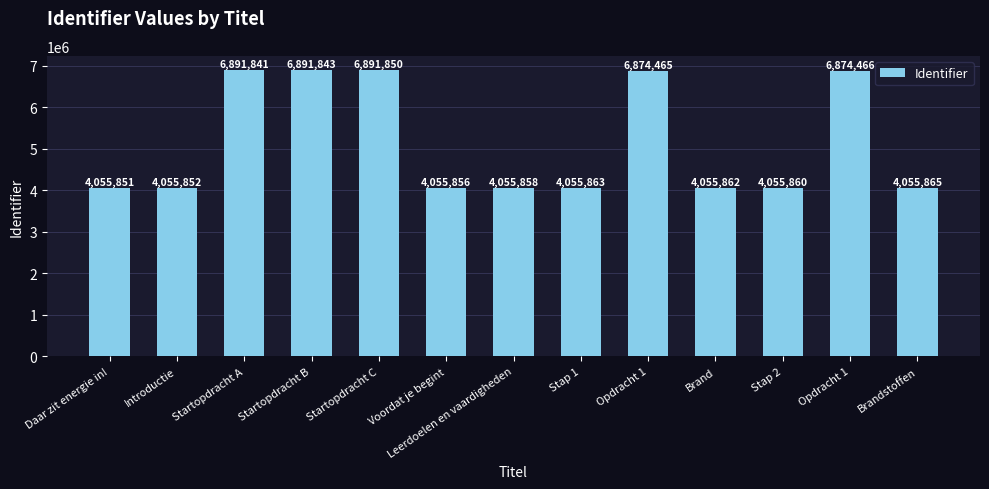

Count the number of data series in this chart.

1